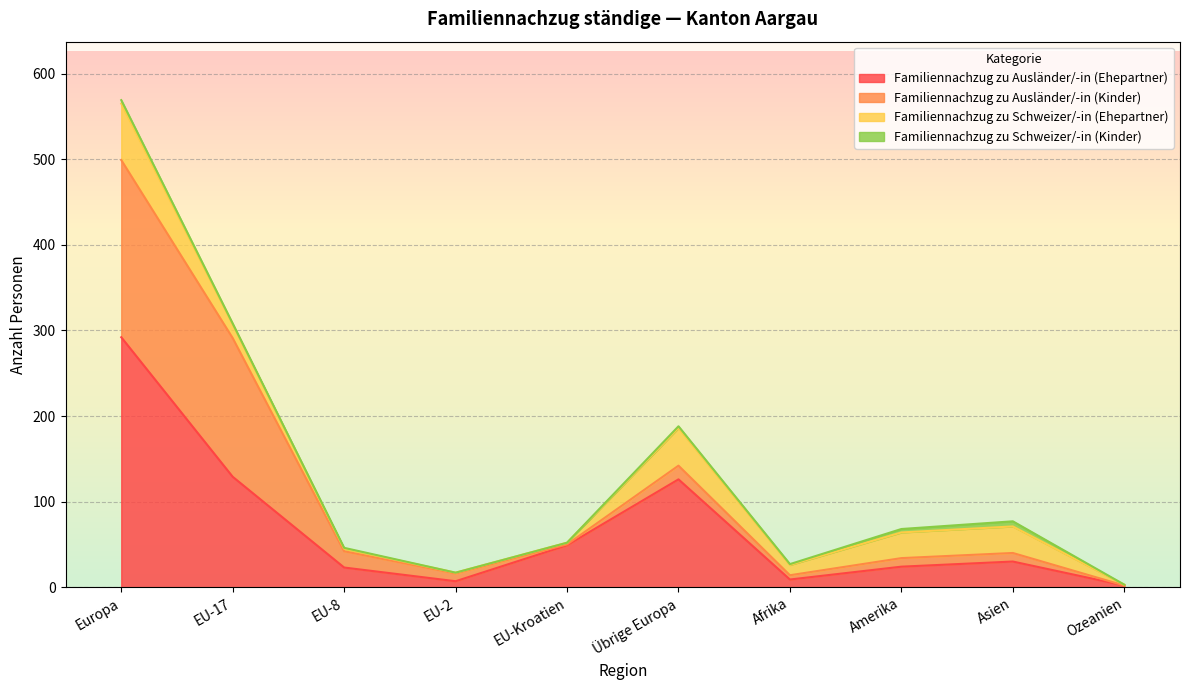

Where is the first local minimum for Familiennachzug zu Schweizer/-in (Kinder)?

Afrika